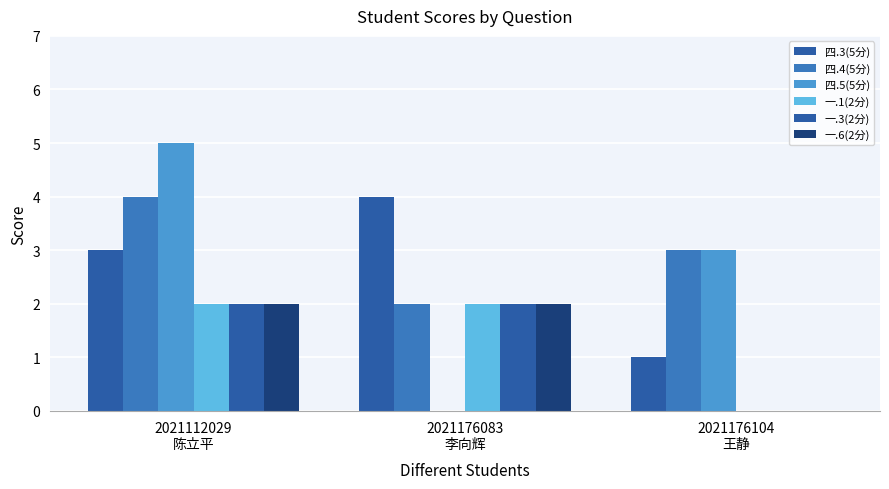

Which series has the largest total across all categories?

四.4(5分)